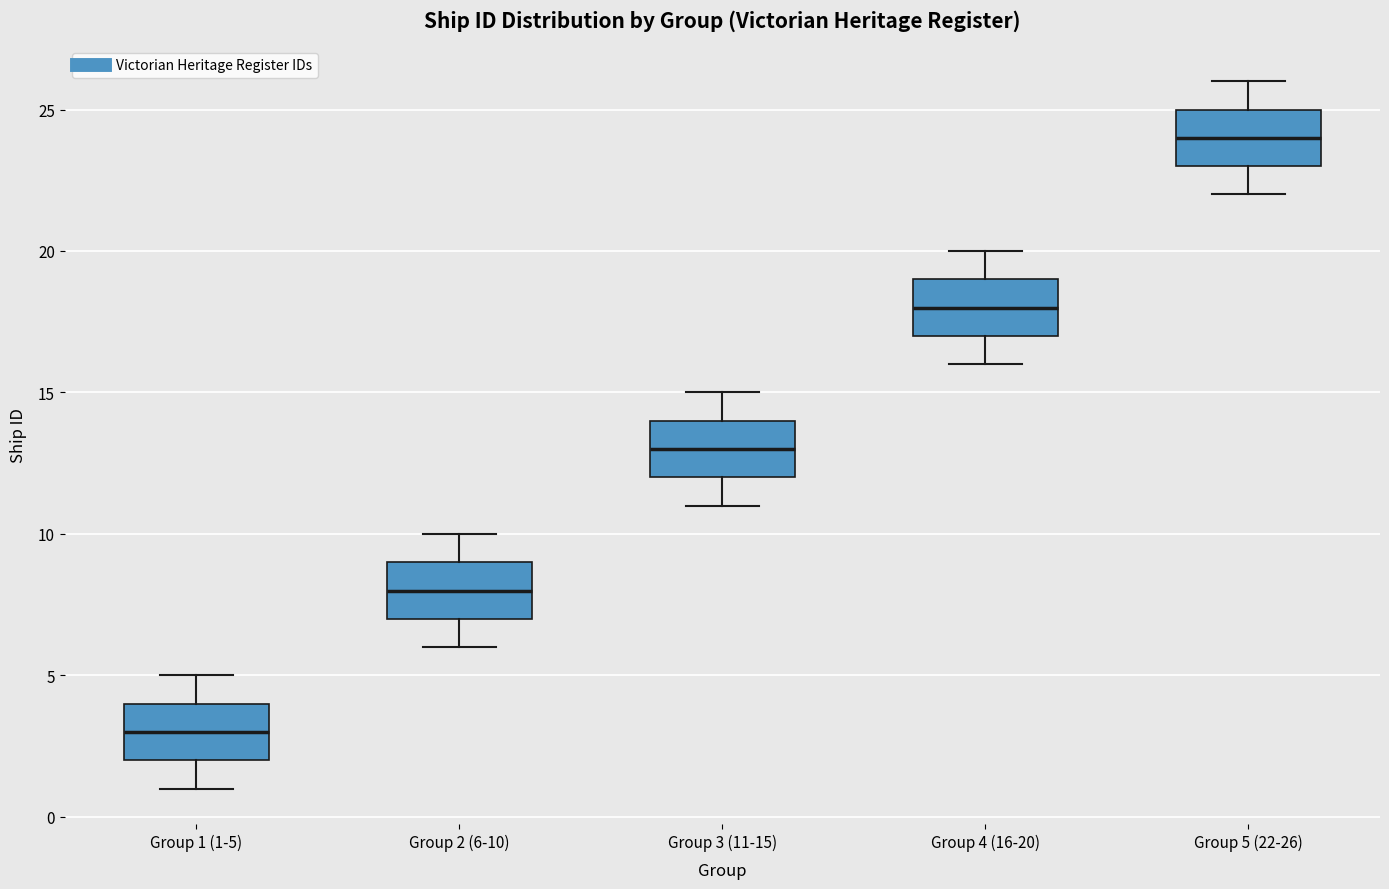

Where does the upper whisker of the box for Group 3 (11-15) end on the y-axis? The values are not printed on the chart, so give them approximately, as read against the axis.

15